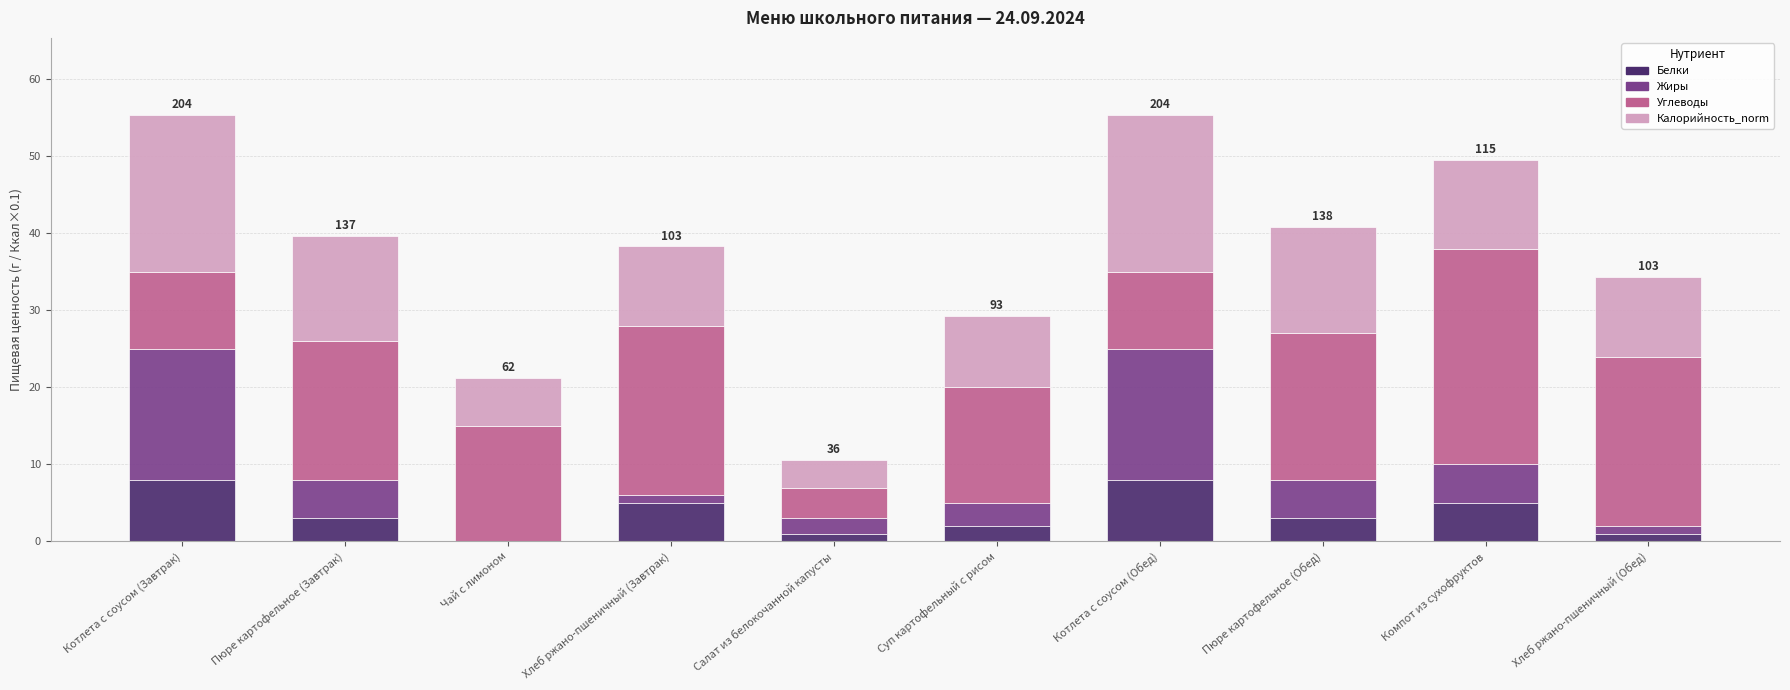

True or false: Белки has a value of 3.0 at Пюре картофельное (Обед).

True